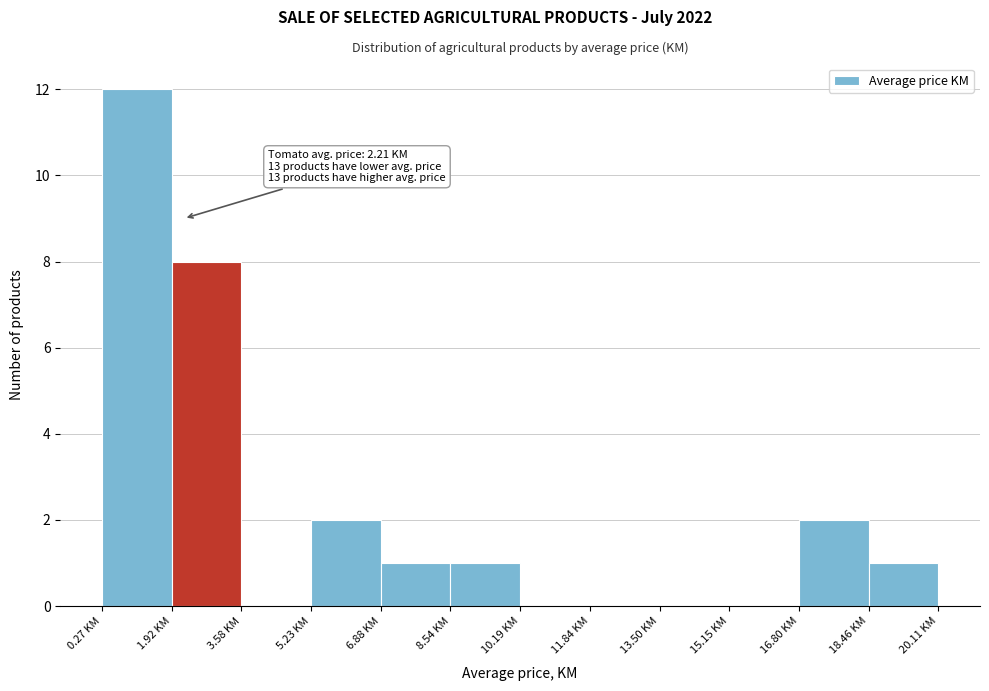

Over which range of the x-axis is the bar tallest?

0.2 to 2.0